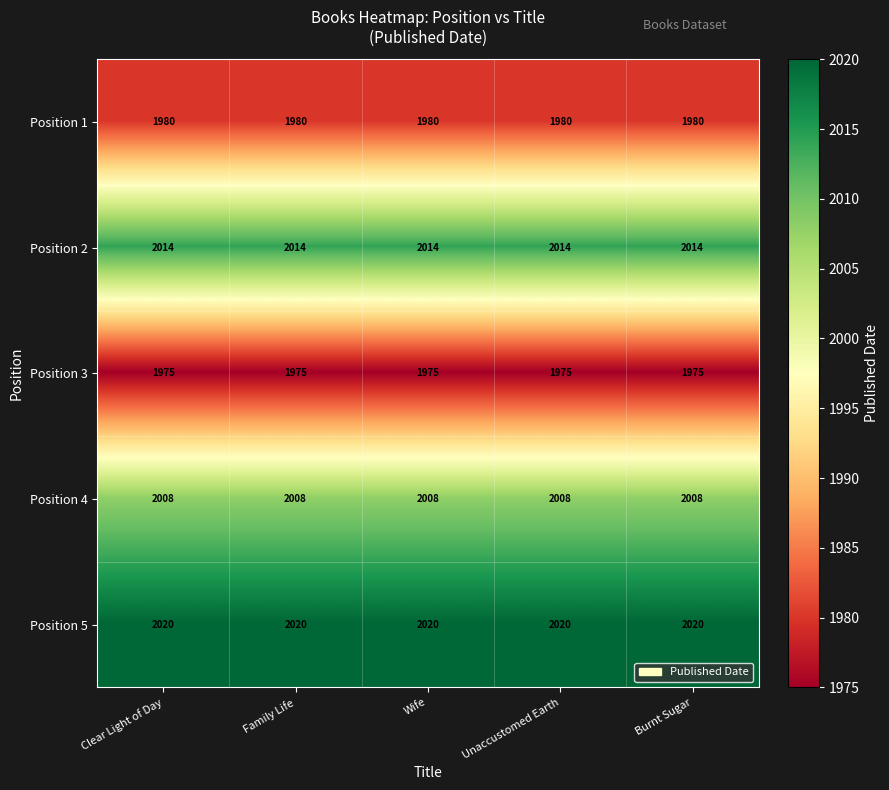

Rank the series at Unaccustomed Earth from highest to lowest value.

Position 5, Position 2, Position 4, Position 1, Position 3